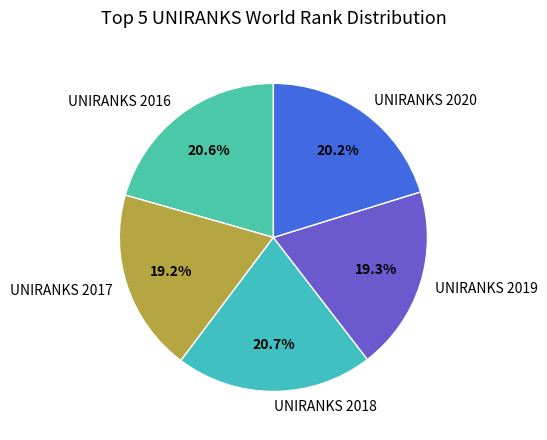

Combined, what portion of the pie is UNIRANKS 2018 and UNIRANKS 2019?

40.0%